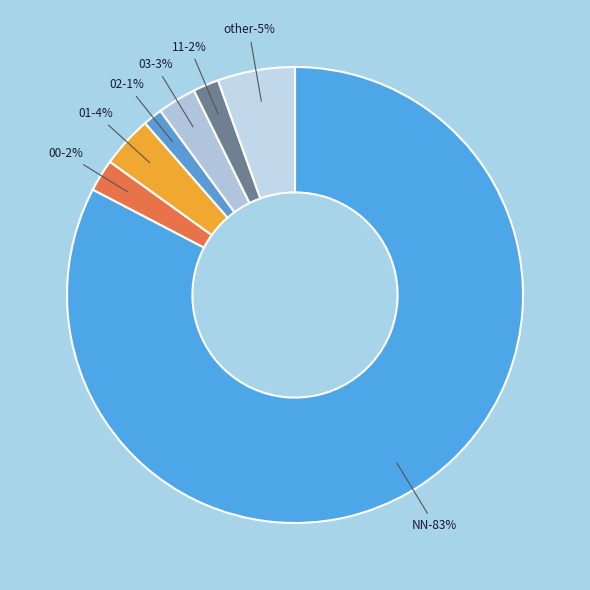

Rank the categories by value from lowest to highest.

02, 11, 00, 03, 01, other, NN